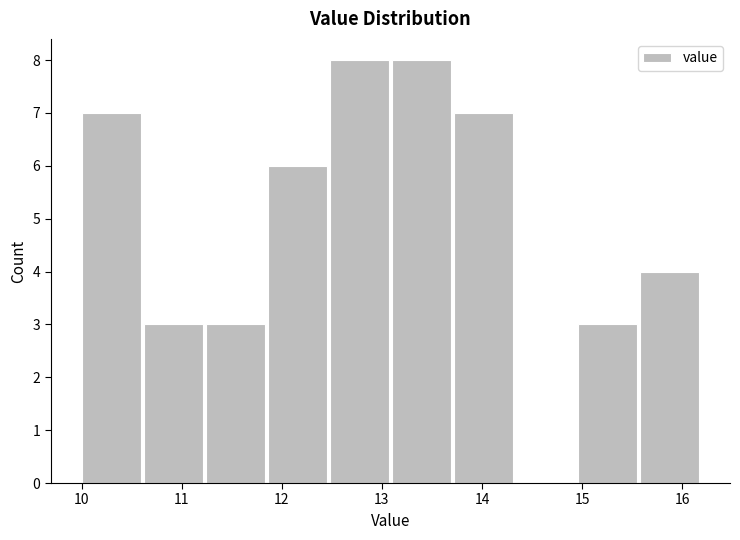

Reading left to right, list every bar in this chart as the range it spans on the x-axis followed by its height. Neither the bar edges nor the heights are printed on the chart, so give them approximately, as read against the axes.

10.00 to 10.62: 7
10.62 to 11.24: 3
11.24 to 11.86: 3
11.86 to 12.48: 6
12.48 to 13.10: 8
13.10 to 13.72: 8
13.72 to 14.34: 7
14.34 to 14.96: 0
14.96 to 15.58: 3
15.58 to 16.20: 4